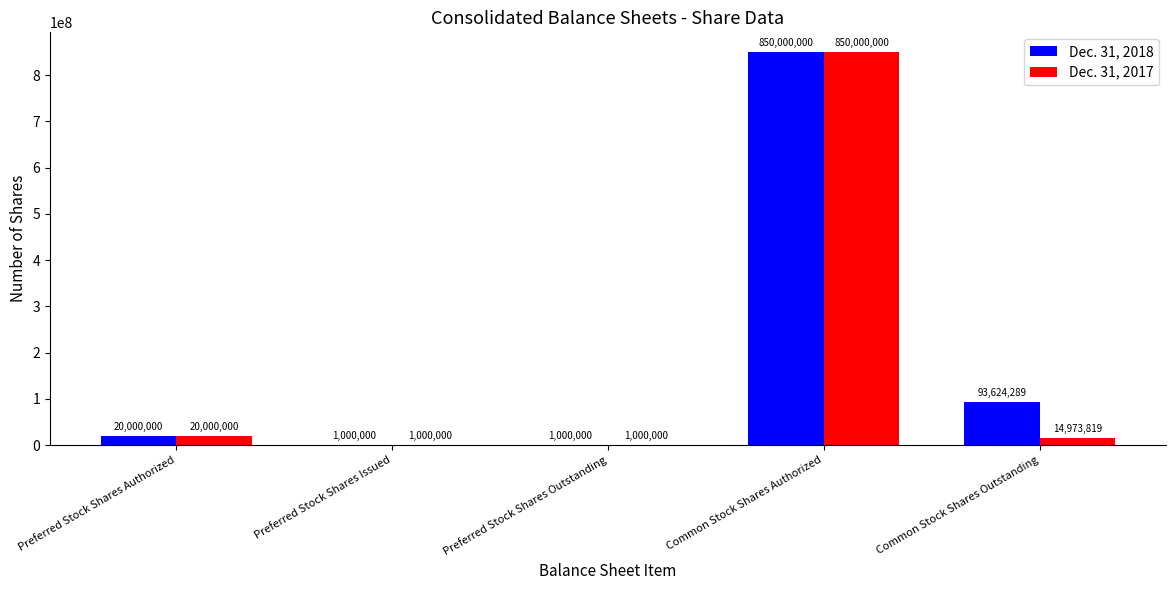

What is the maximum value for Dec. 31, 2018?

850000000